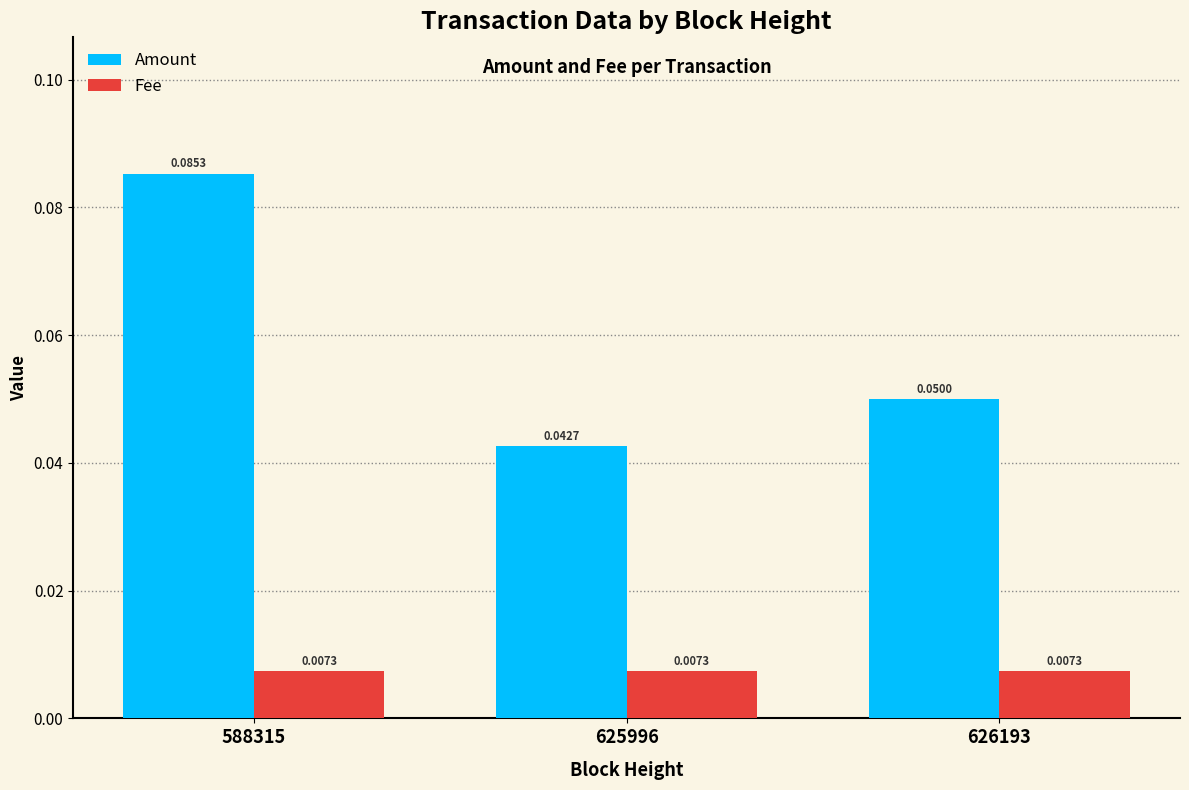

List the series in order of their overall mean, highest first.

Amount, Fee